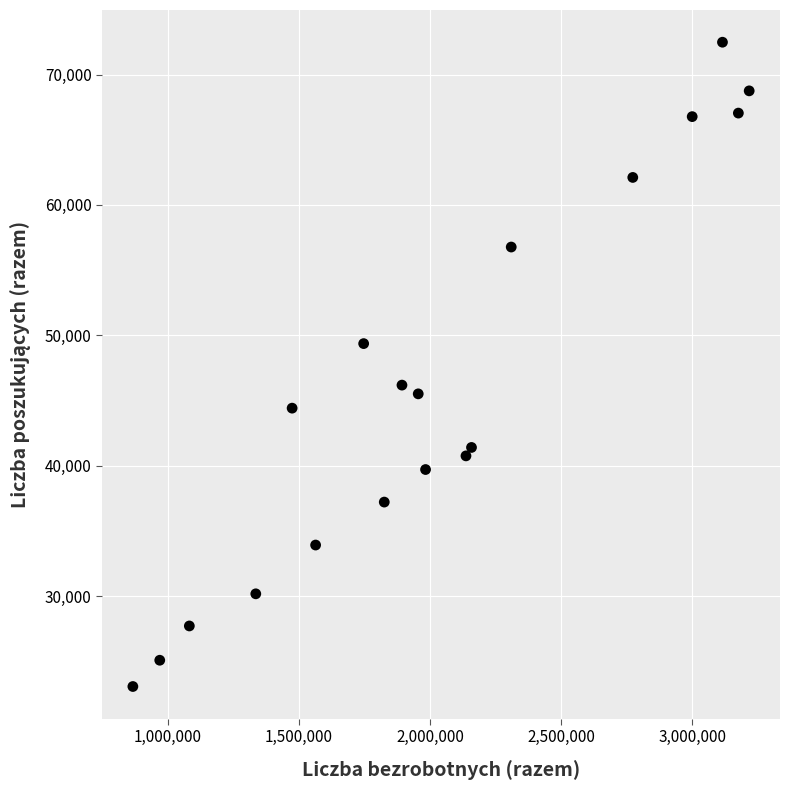

What is the range of X values (max minus min)?

2350584